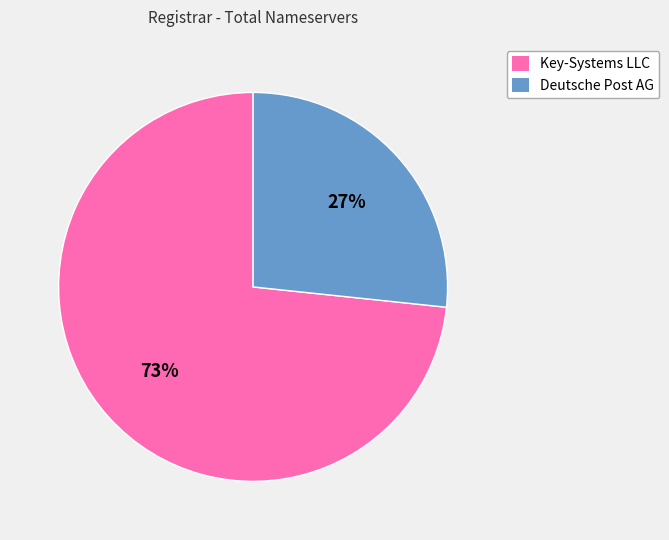

What percentage is the Deutsche Post AG slice, to the nearest percent?

27%